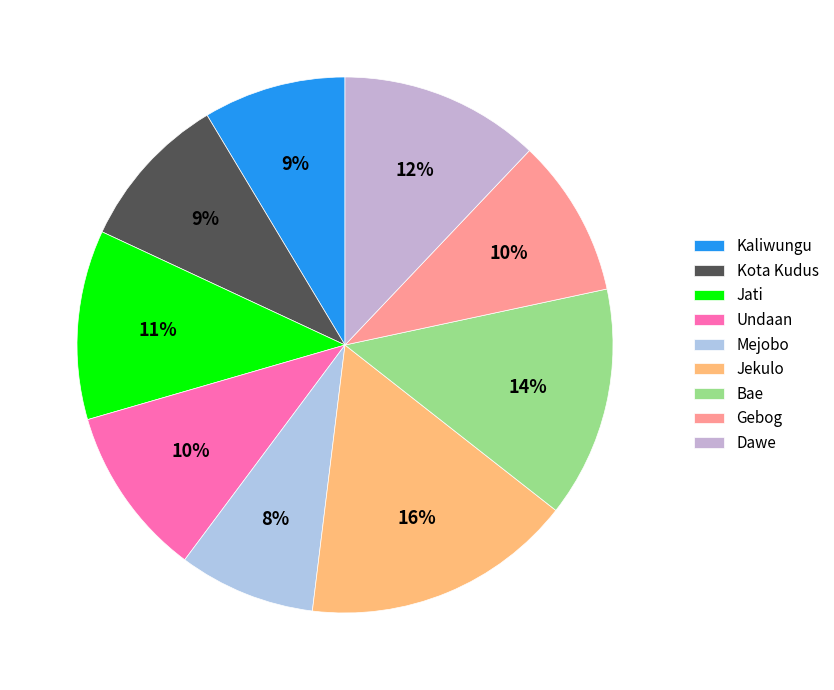

Combined, do Kota Kudus and Bae account for over 50%?

No